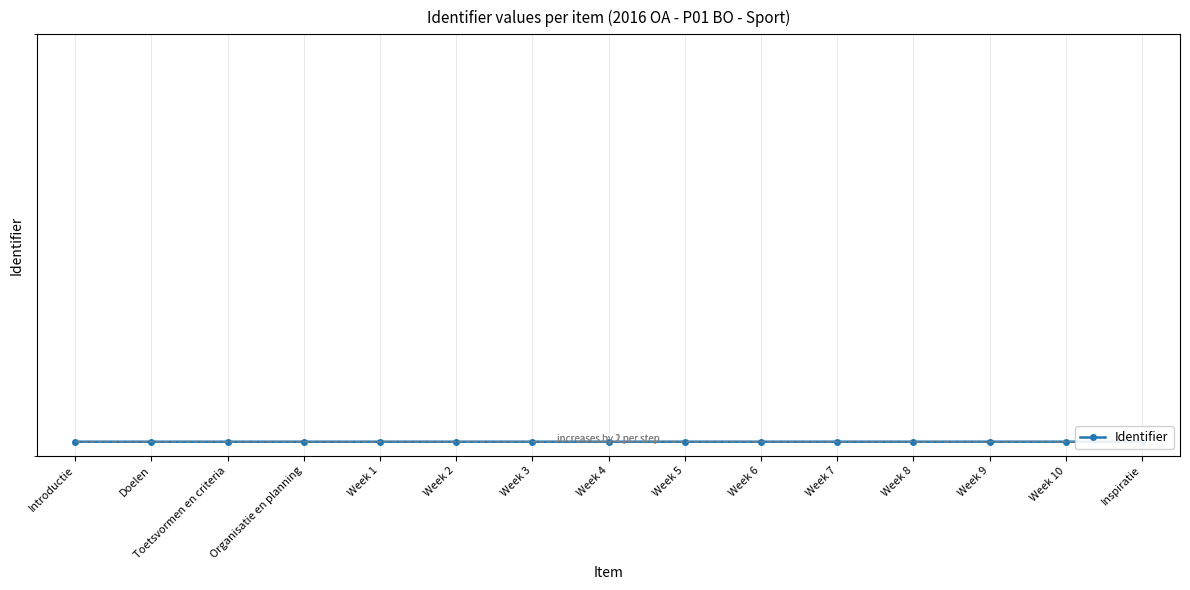

List the labels in order of value, smallest first.

Introductie, Doelen, Toetsvormen en criteria, Organisatie en planning, Week 1, Week 2, Week 3, Week 4, Week 5, Week 6, Week 7, Week 8, Week 9, Week 10, Inspiratie